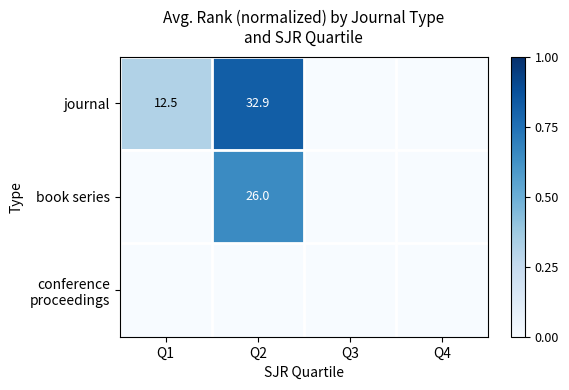

True or false: book series has a value of 26.0 at Q2.

True